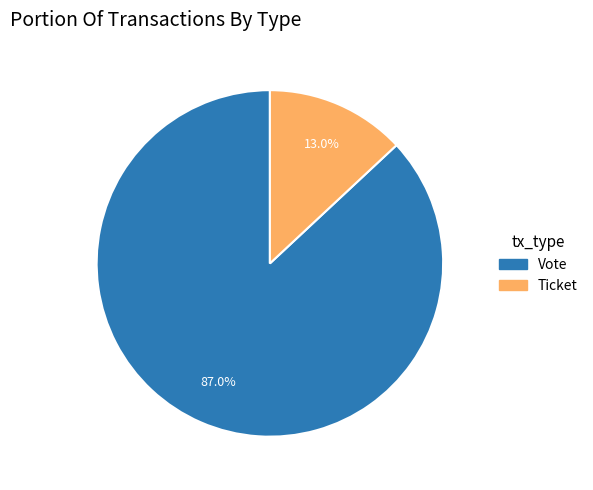

Does Vote represent more than half of the total?

Yes